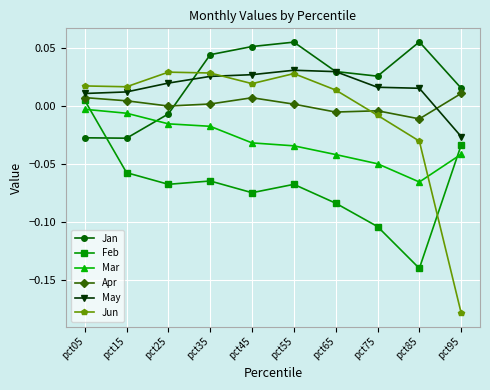

True or false: May has a value of 0.0 at pct75.

True